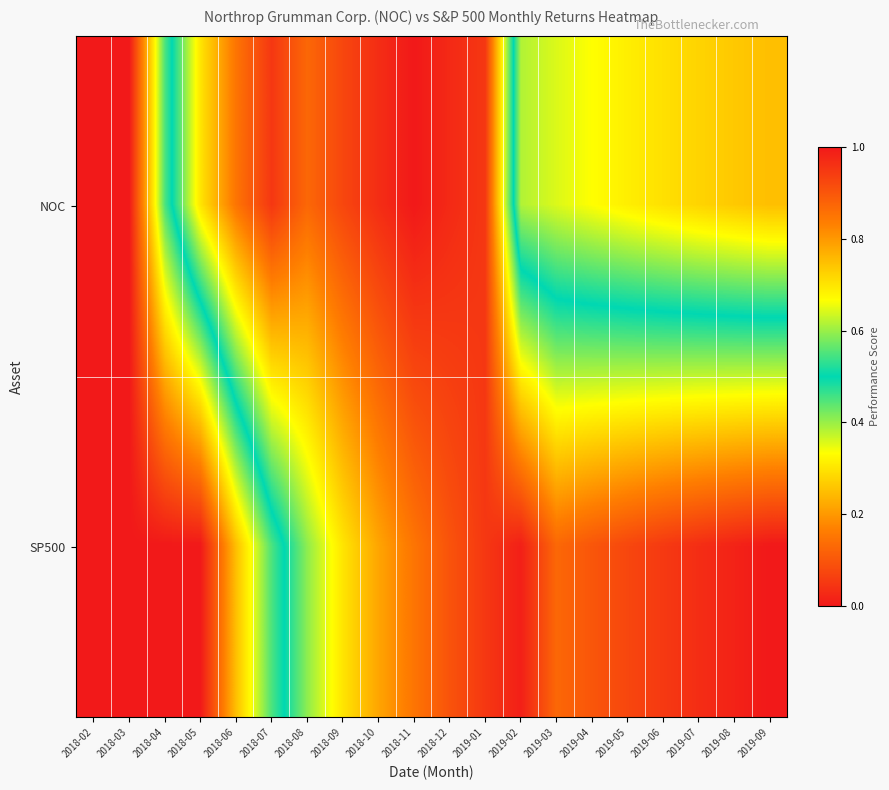

Count the number of categories in the chart.

20